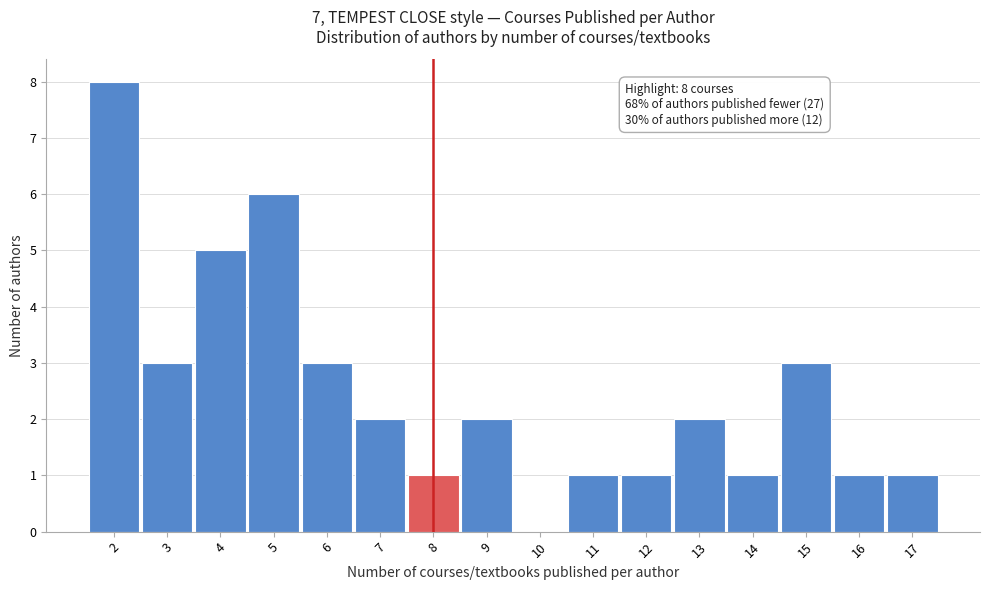

Over which range of the x-axis is the bar tallest?

1.5 to 2.5